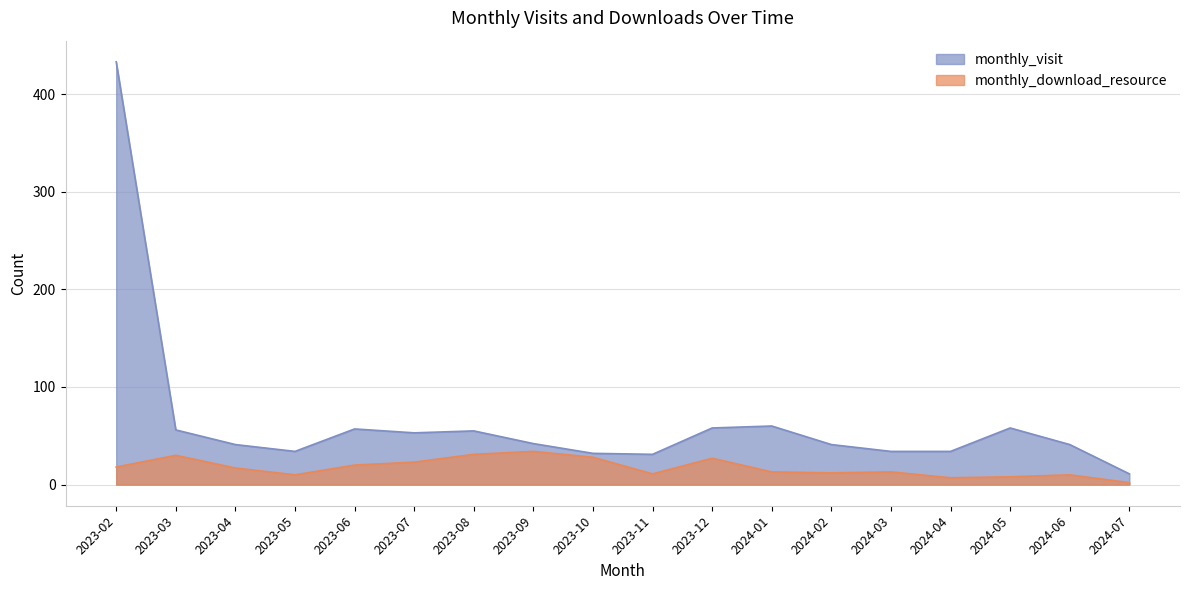

What is the total value across all series at 2023-02?

451